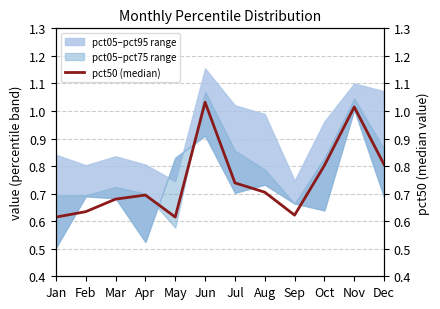

Reading right to left, transcribe all the data shown in this chart.

Dec=0.8	Nov=1.0	Oct=0.8	Sep=0.6	Aug=0.7	Jul=0.7	Jun=1.0	May=0.6	Apr=0.7	Mar=0.7	Feb=0.6	Jan=0.6